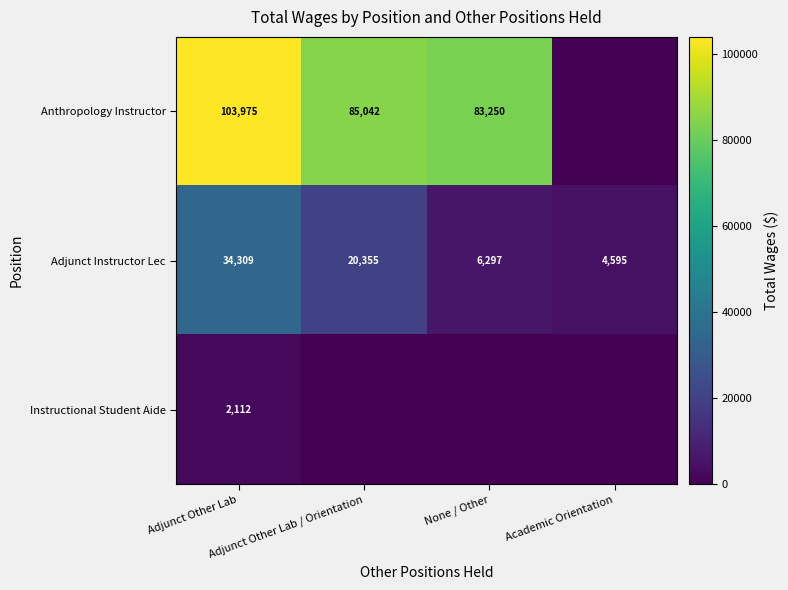

What is the approximate value of Adjunct Instructor Lec at Adjunct Other Lab / Orientation, to the nearest 100?

20400